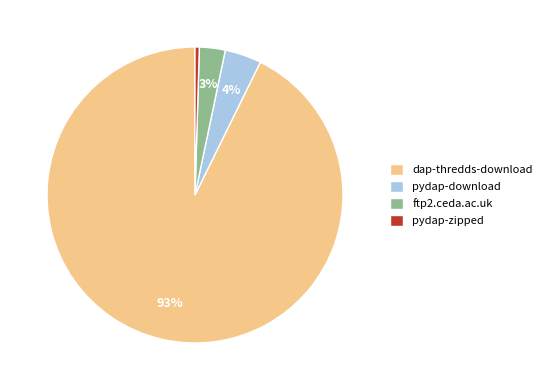

Which category accounts for the majority?

dap-thredds-download